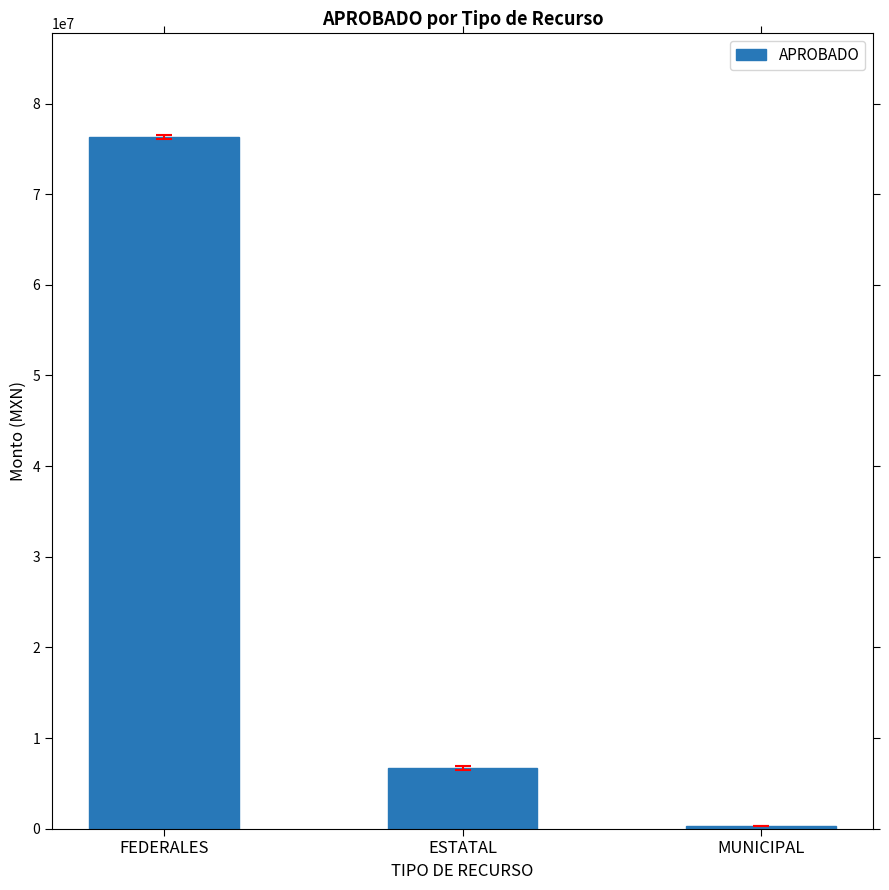

Does the chart contain stacked bars?

No